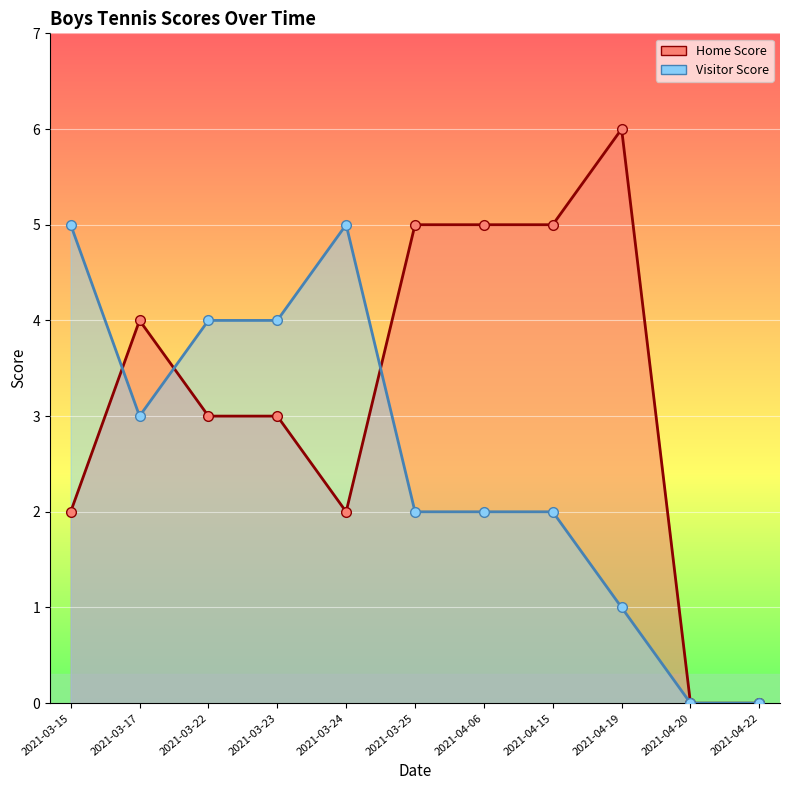

Reading left to right, extract all data points from this chart.

Home Score: 2	4	3	3	2	5	5	5	6	0	0
Visitor Score: 5	3	4	4	5	2	2	2	1	0	0